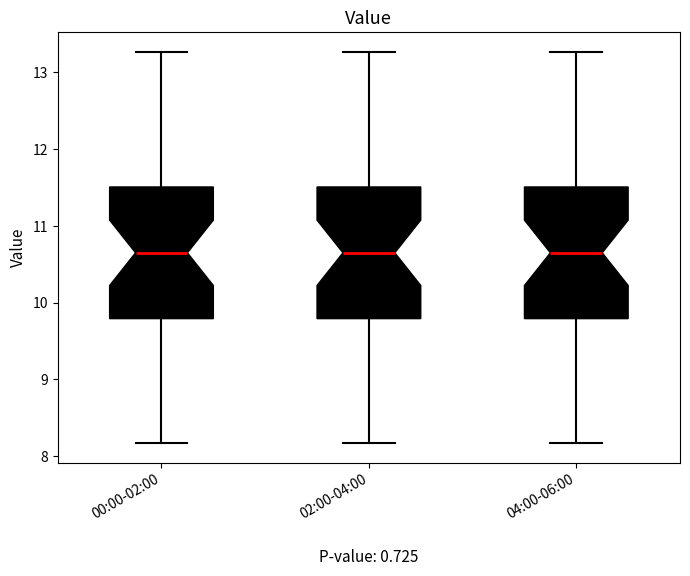

Reading left to right, read every box against the y-axis: the position of its median line, the range the box covers, and the ends of its whiskers. The values are not printed on the chart, so give them approximately, as read against the axis.

00:00-02:00: median 10.7, box 9.8 to 11.5, whiskers 8.2 to 13.3
02:00-04:00: median 10.7, box 9.8 to 11.5, whiskers 8.2 to 13.3
04:00-06:00: median 10.7, box 9.8 to 11.5, whiskers 8.2 to 13.3